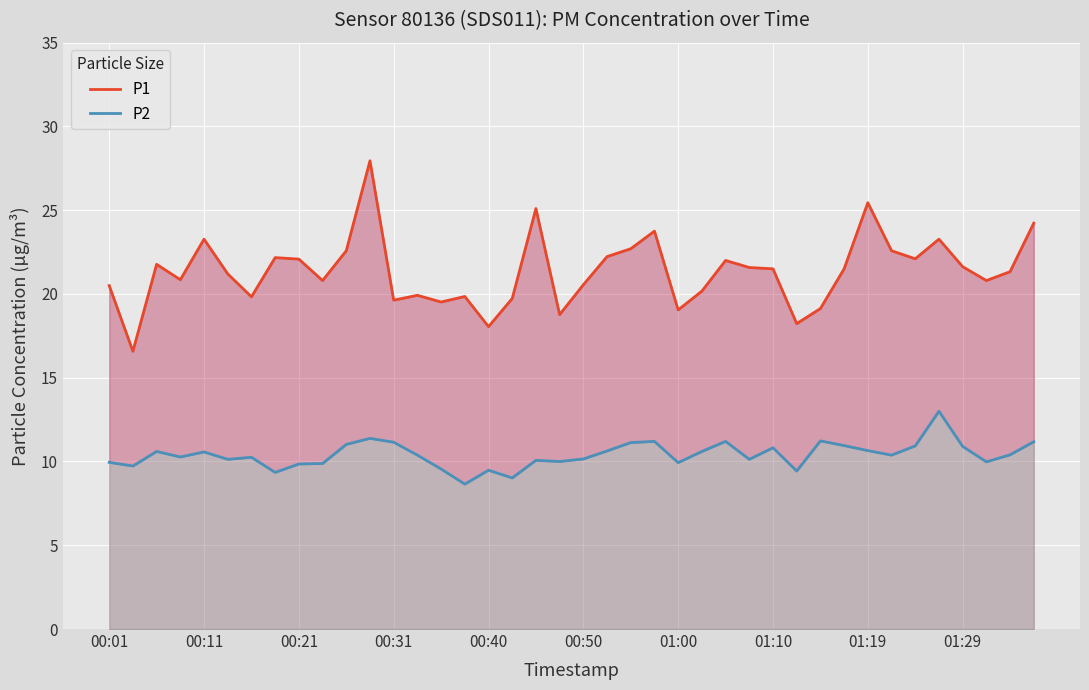

True or false: P2 has a value of 11.1 at 22.

True